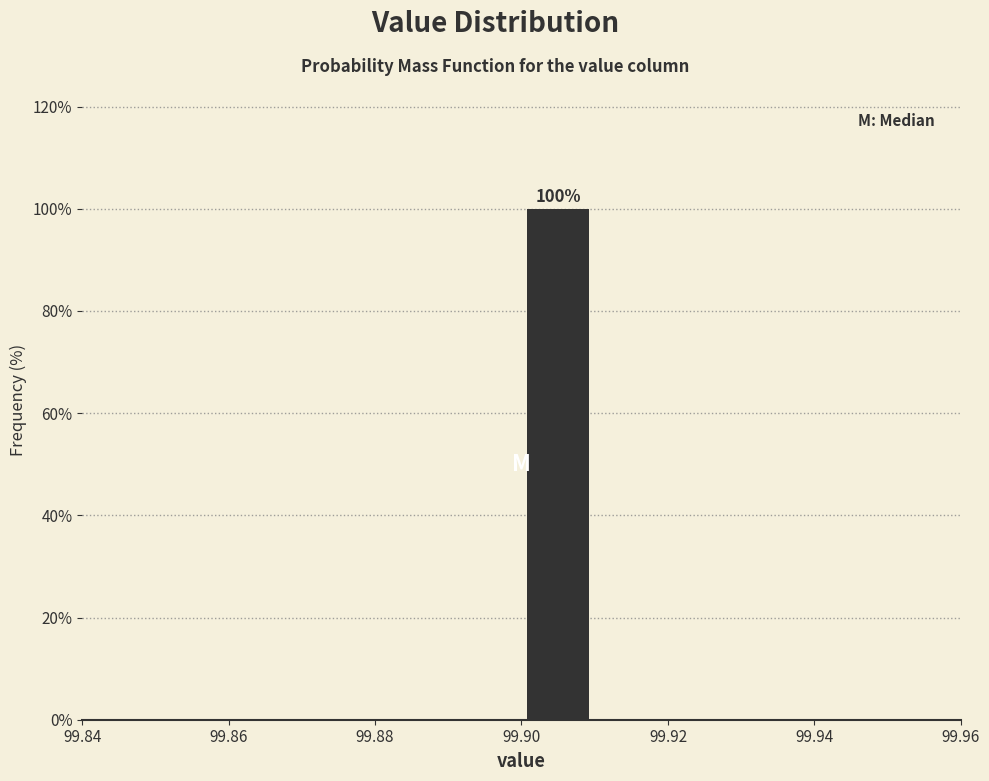

Over which range of the x-axis is the bar tallest?

99.90 to 99.91